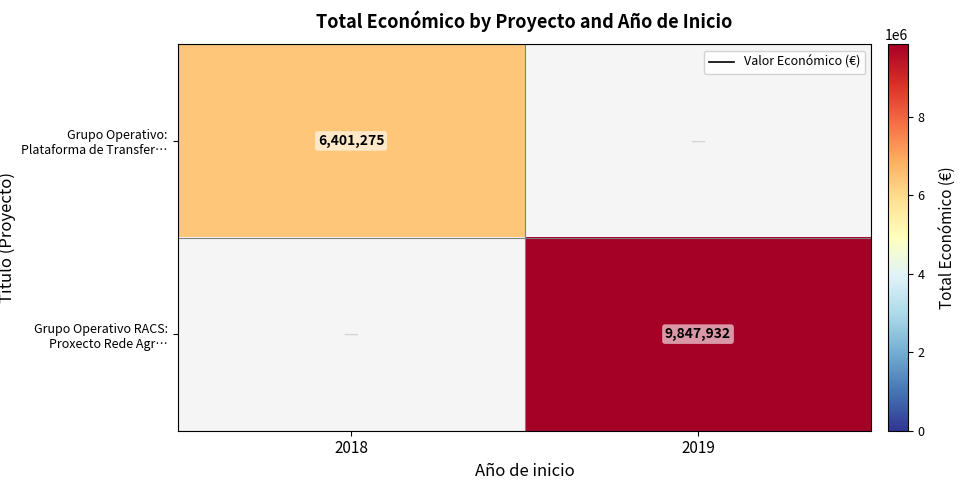

Which category has the lowest value in the Grupo Operativo: Plataforma de Transfer… series?

2018